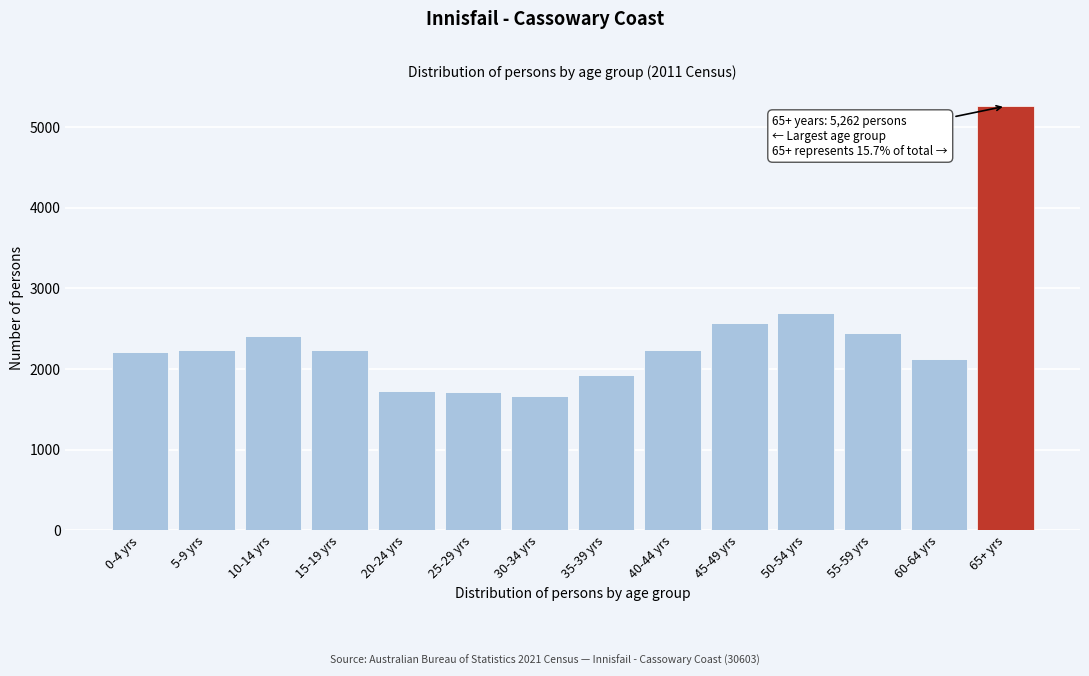

Is it true that the value at 60-64 yrs is 1418?

False